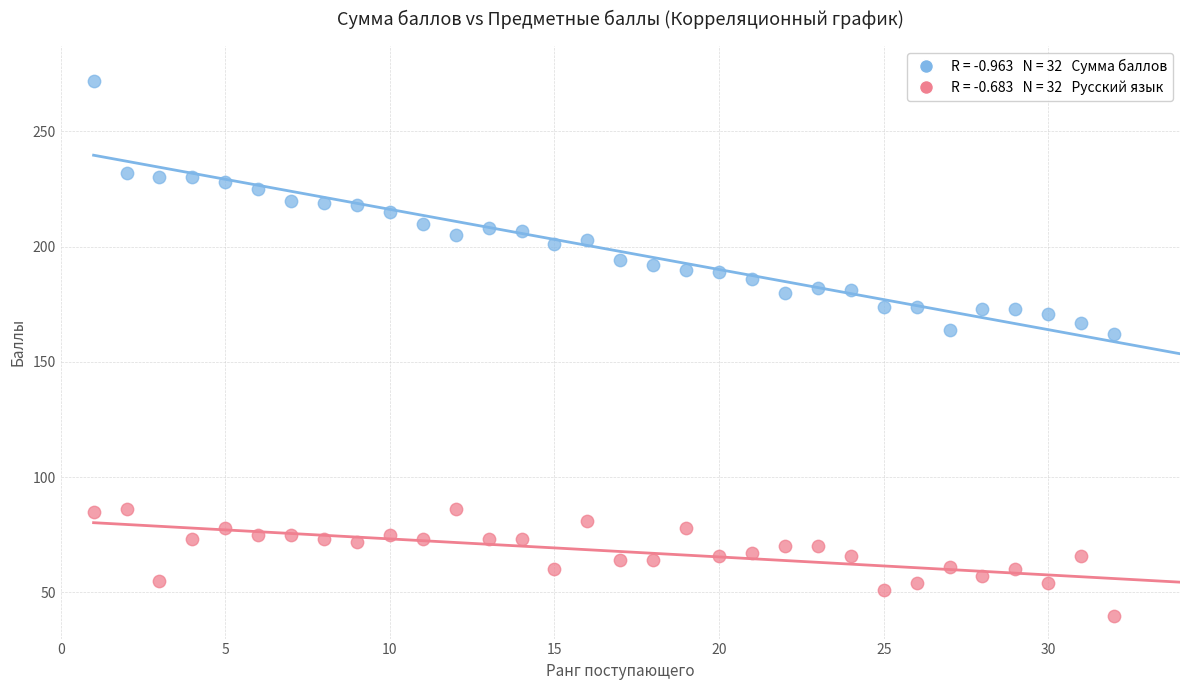

Across all data points, what is the range of X values (max minus min)?

31